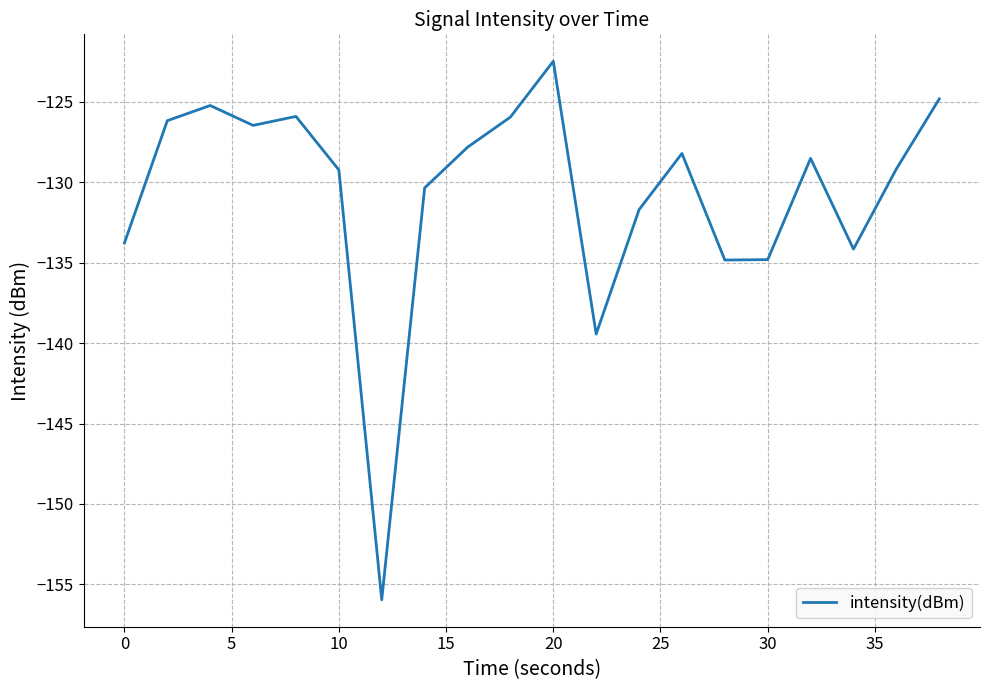

What is the difference between the maximum and minimum values?

33.5